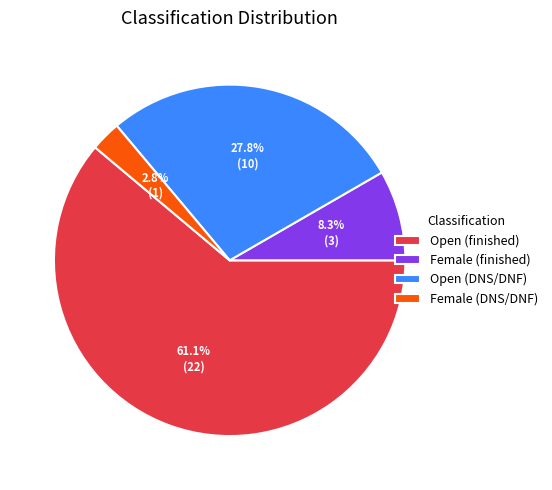

What is the majority slice?

Open (finished)